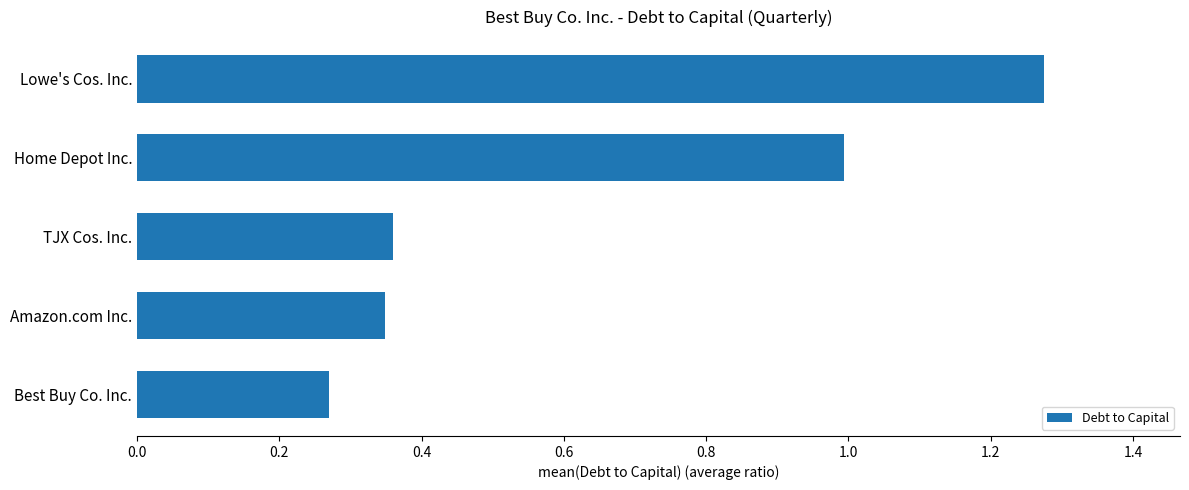

What is the change in value from Lowe's Cos. Inc. to TJX Cos. Inc.?

-0.9